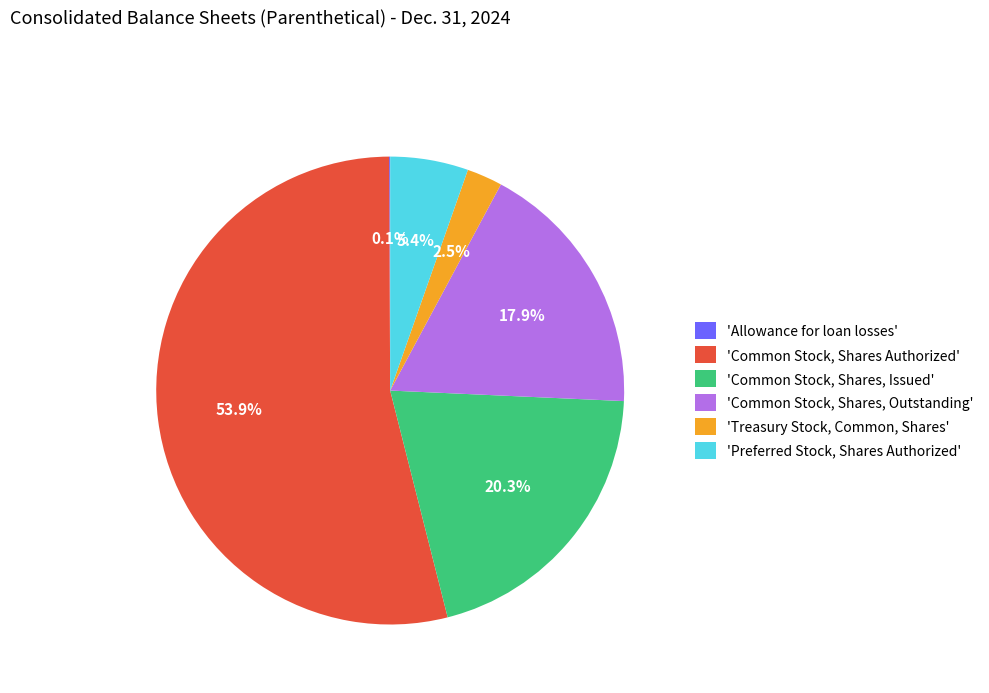

What is the ratio of the value at 'Preferred Stock, Shares Authorized' to the value at 'Common Stock, Shares, Outstanding'?

0.3